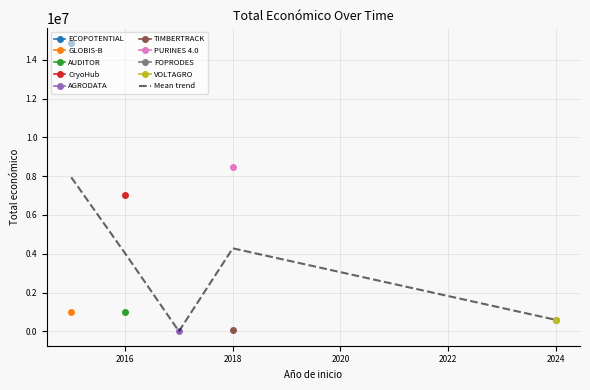

What is the maximum value for Mean trend?

7940107.5